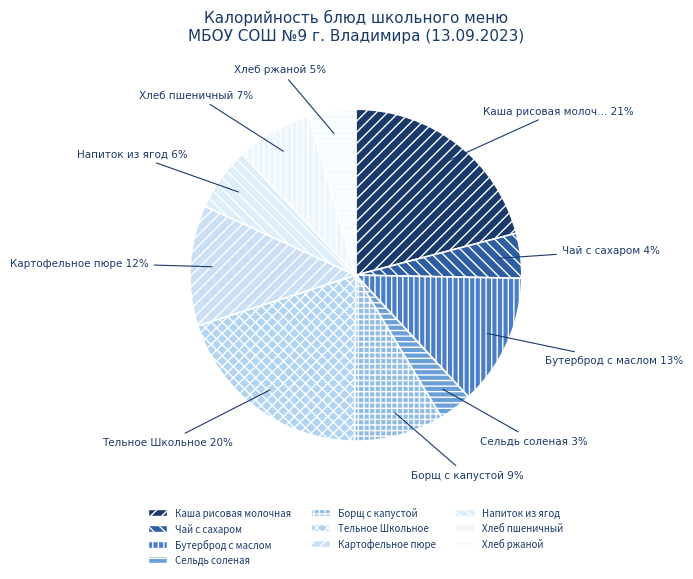

Count the number of slices in the pie.

10